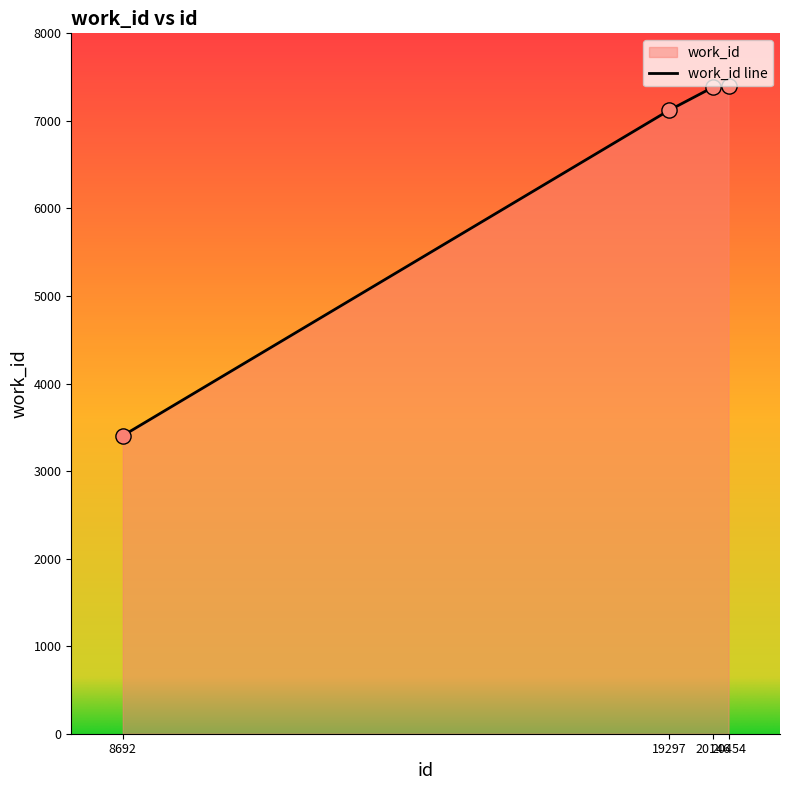

Approximately how many times larger is the value at 20454 compared to 20146?

1.0